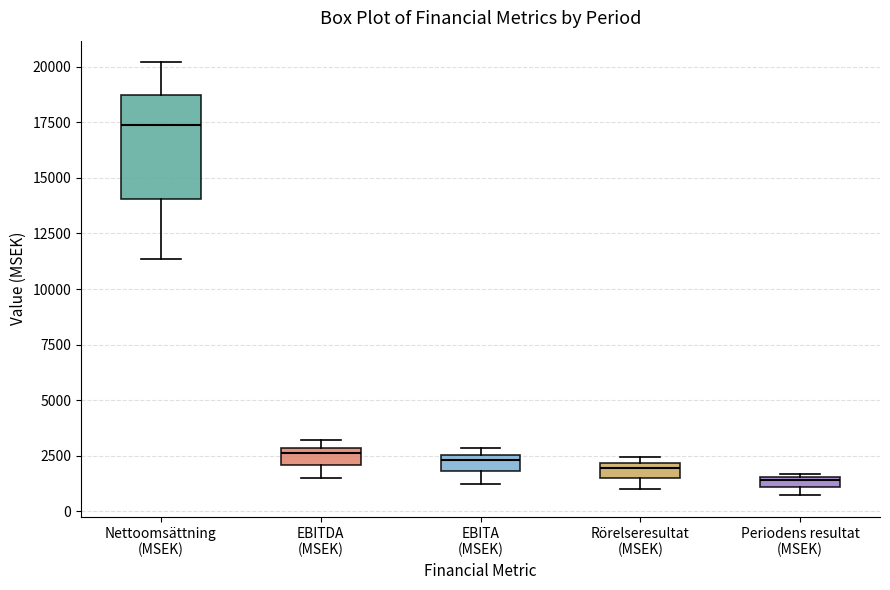

Where is the lower edge of the box for Periodens resultat (MSEK) on the y-axis? The values are not printed on the chart, so give them approximately, as read against the axis.

1000